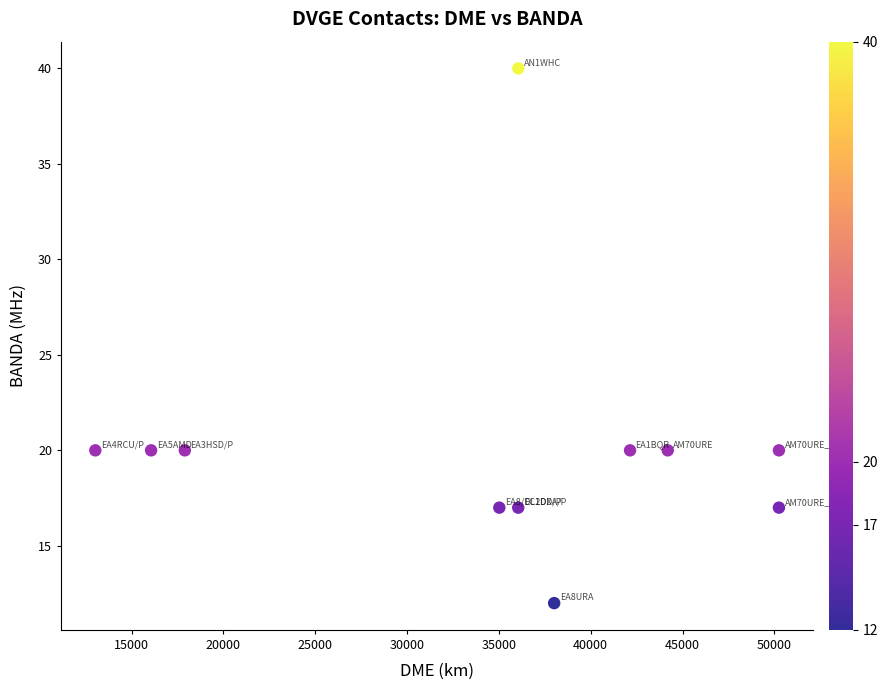

What is the average Y value?

20